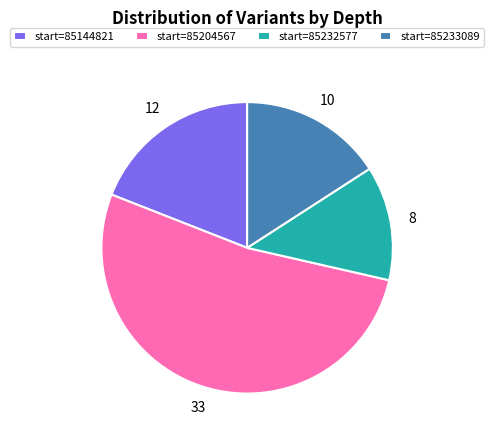

What is the largest slice in the pie chart?

start=85204567